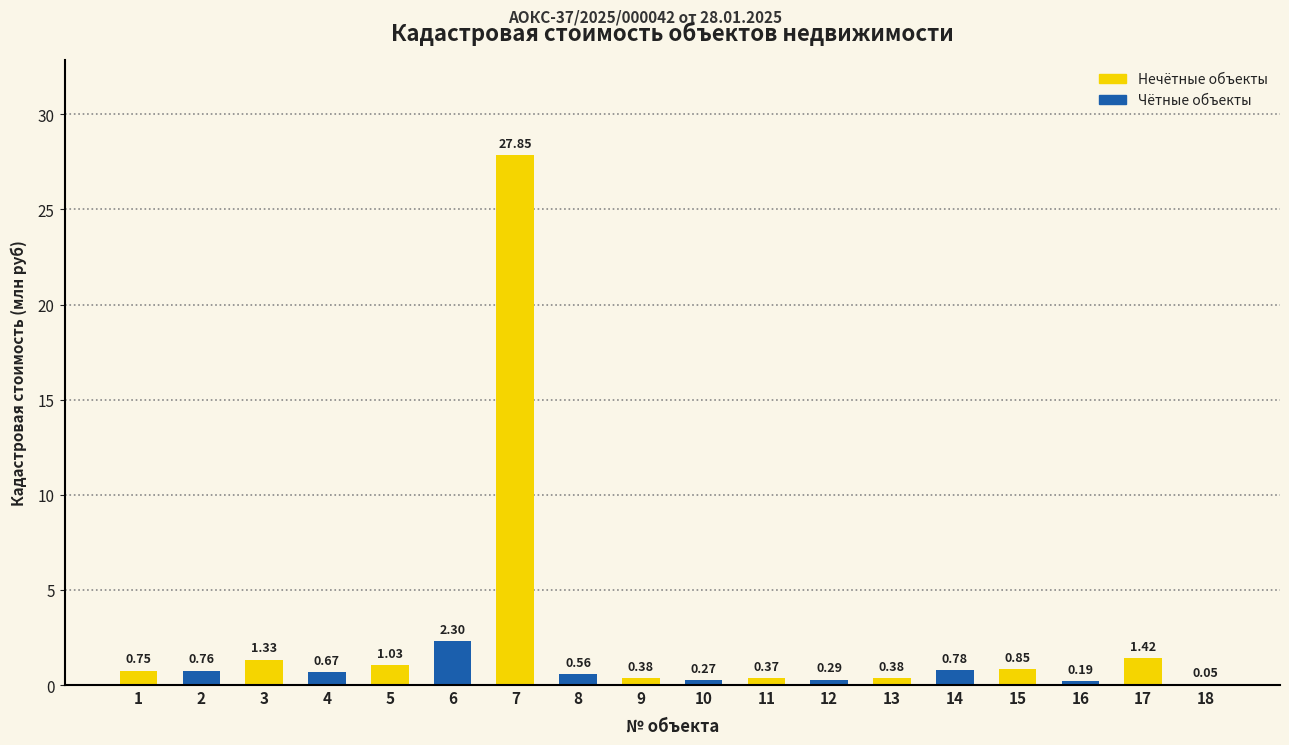

At which category is the sum across all series the highest?

7